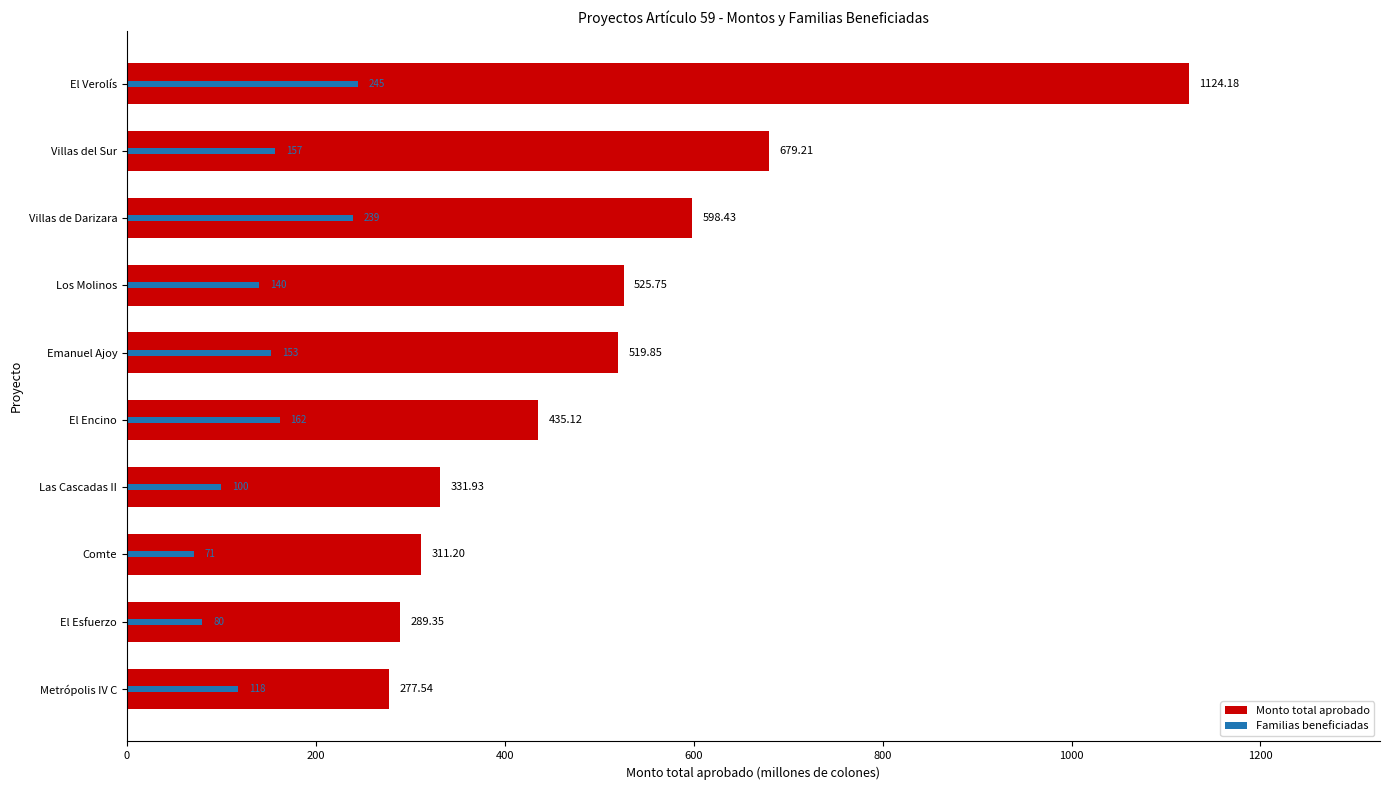

What is the difference between the maximum and second lowest values in the Familias beneficiadas series?

165.0